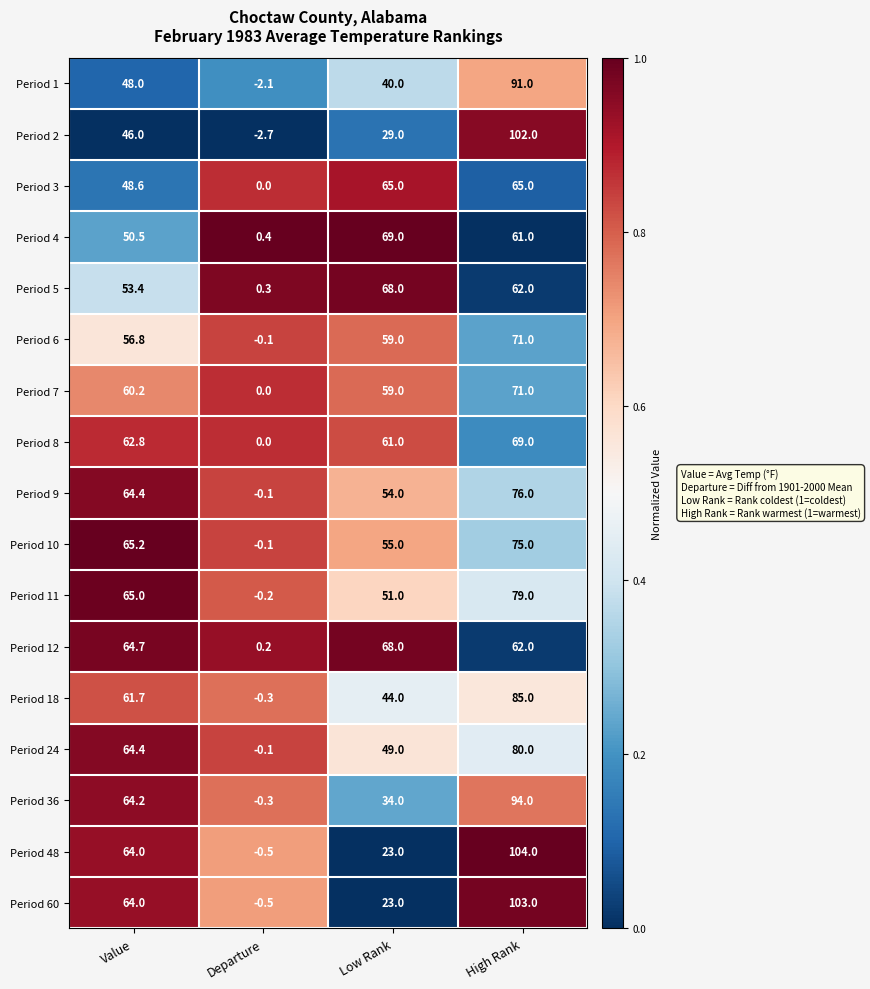

The value of Period 24 at Low Rank is 49.0. True or false?

True